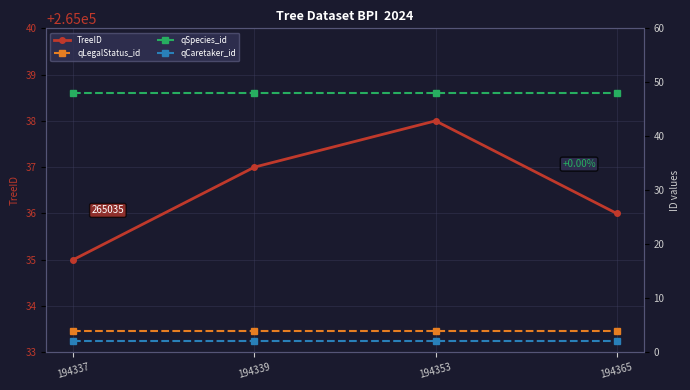

Between 194337 and 194339, which series saw the biggest shift?

TreeID